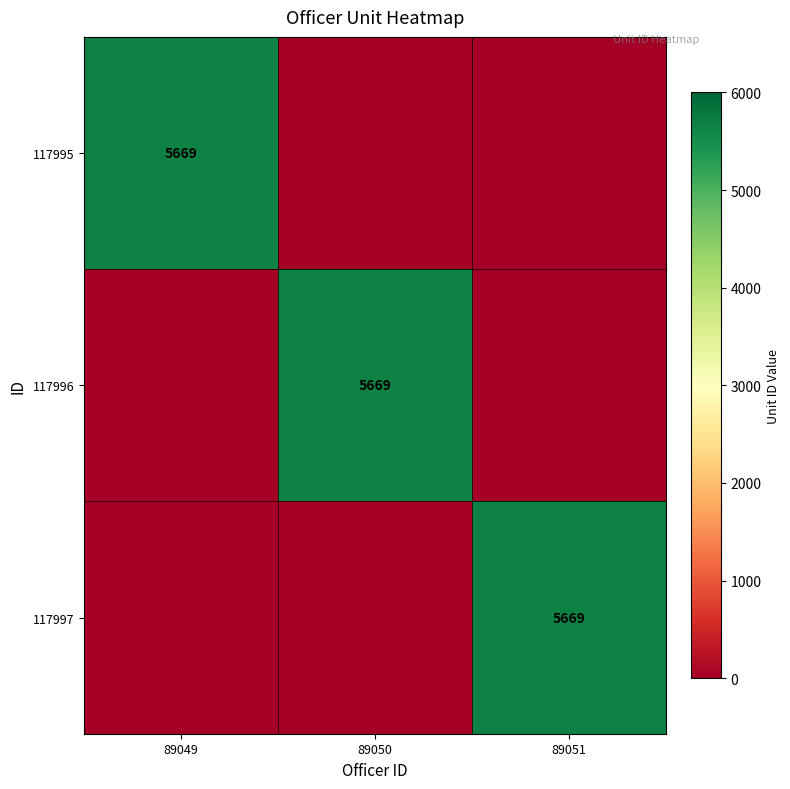

Rank the series at 89051 from highest to lowest value.

117997, 117995, 117996